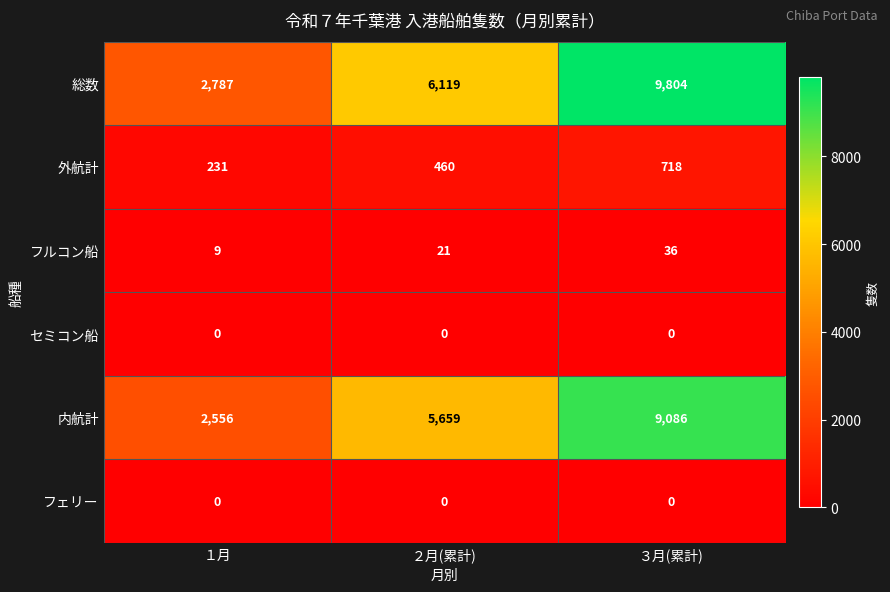

Count the 外航計 values in the range 231 to 718.

3